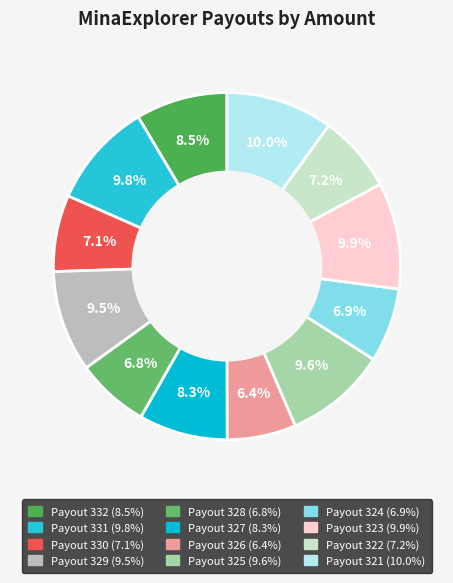

What percentage is the Payout 331 slice, to the nearest percent?

10%